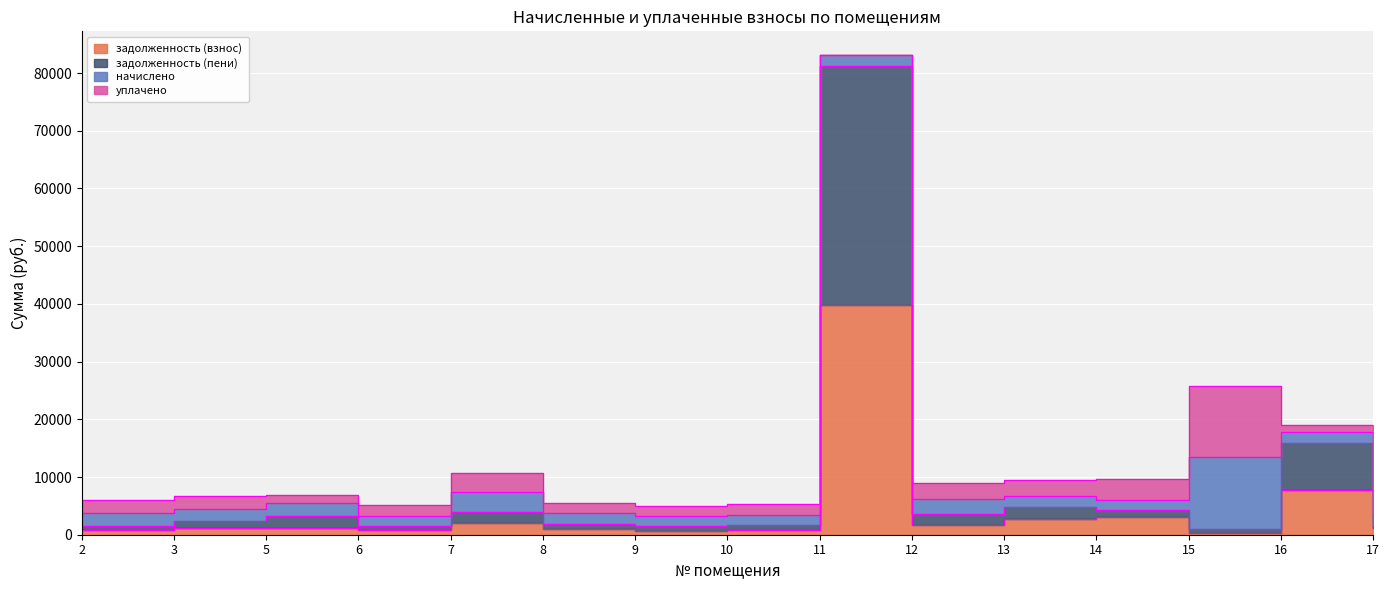

The задолженность (пени) series shows 1769.4 at 5. True or false?

False